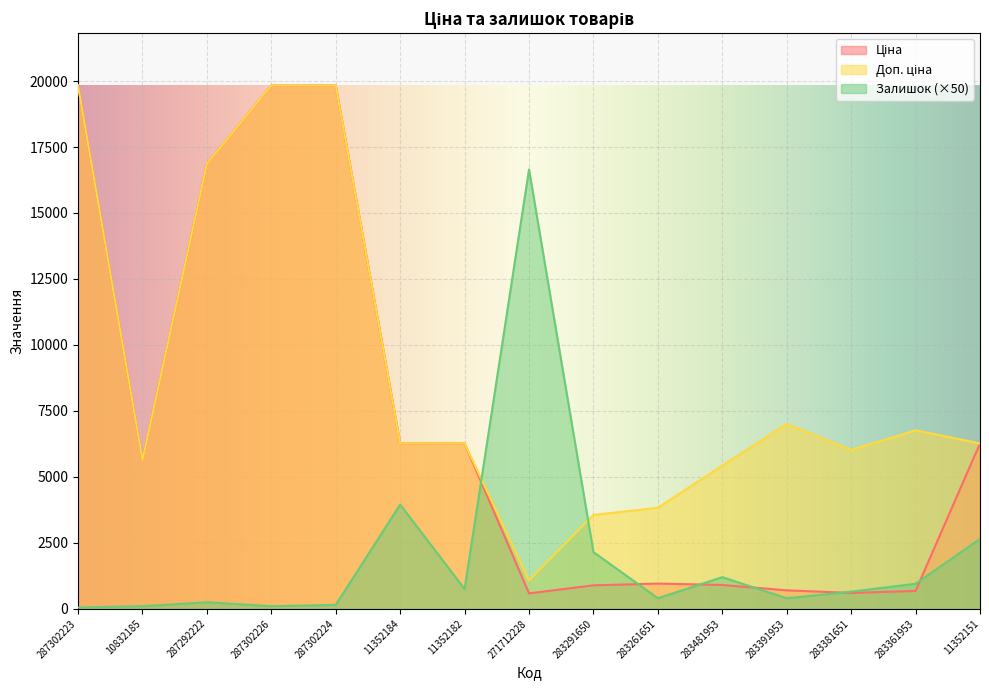

Reading left to right, what are all the values shown in this chart?

Ціна: 19831.1	5636.0	16863.2	19831.1	19831.1	6266.7	6266.7	586.0	889.9	957.1	904.3	700.4	602.1	676.4	6266.7
Доп. ціна: 19831.1	5636.0	16863.2	19831.1	19831.1	6266.7	6266.7	1074.5	3559.7	3828.4	5425.9	7004.3	6020.8	6764.4	6266.7
Залишок: 50.0	100.0	250.0	100.0	150.0	3950.0	750.0	16650.0	2150.0	400.0	1200.0	400.0	650.0	950.0	2650.0